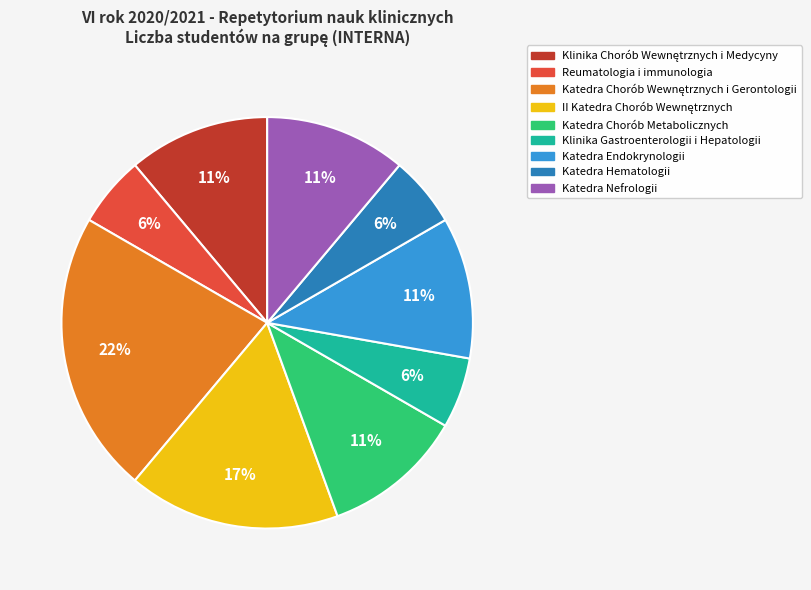

How many slices are in this pie chart?

9